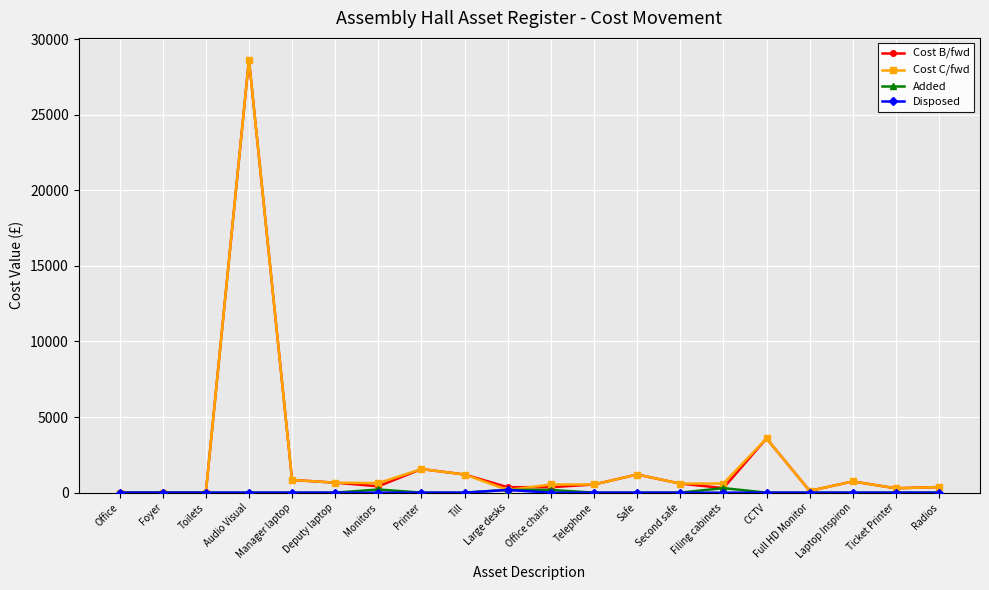

What is the label of the 6th point from the left?

Deputy laptop